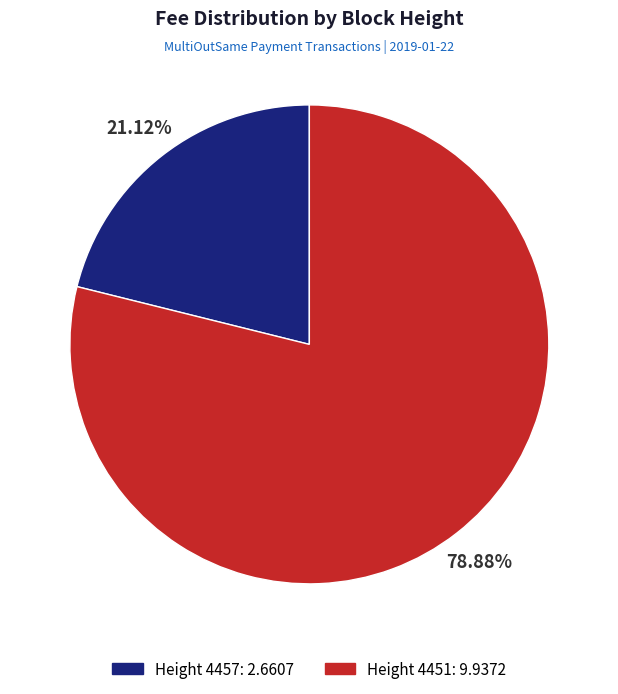

Does any single category account for the majority?

Yes